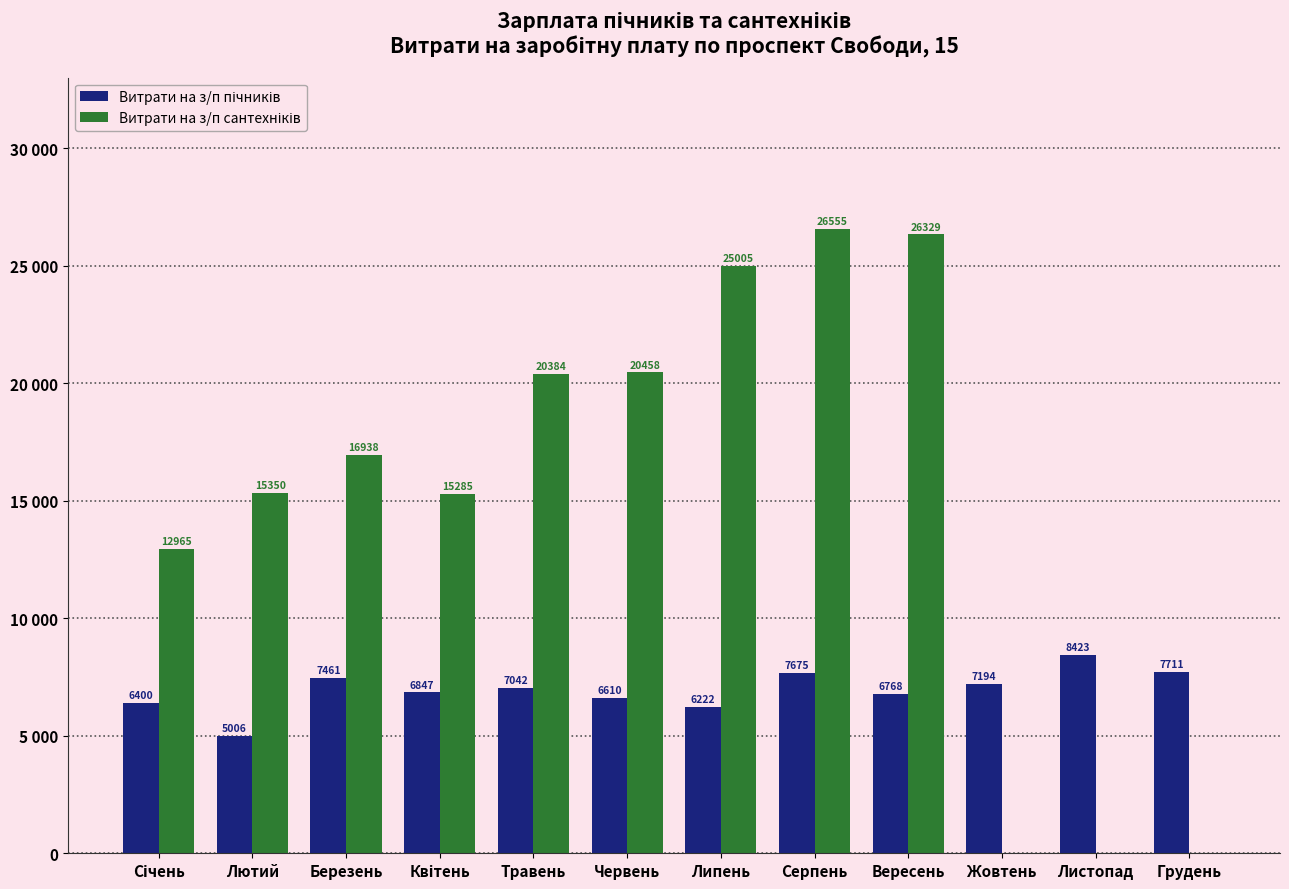

Does the chart contain stacked bars?

No